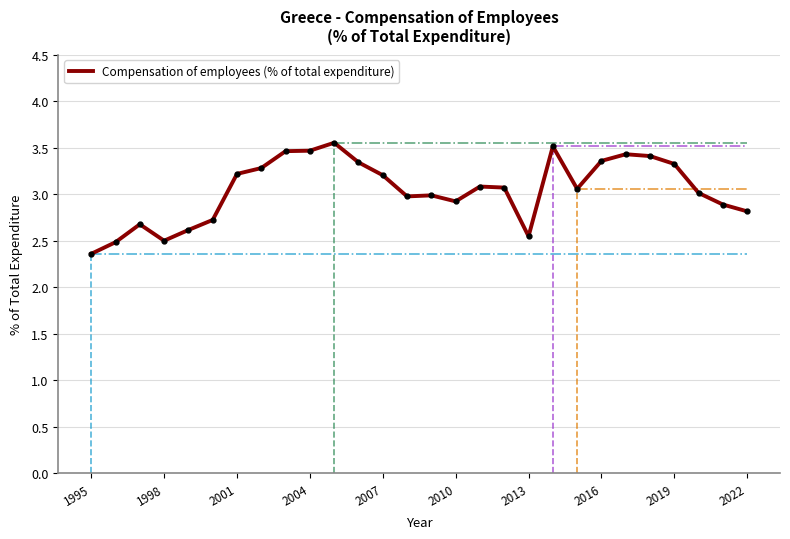

The value of Compensation of employees (% of total expenditure) at 2013 is 1.3. True or false?

False